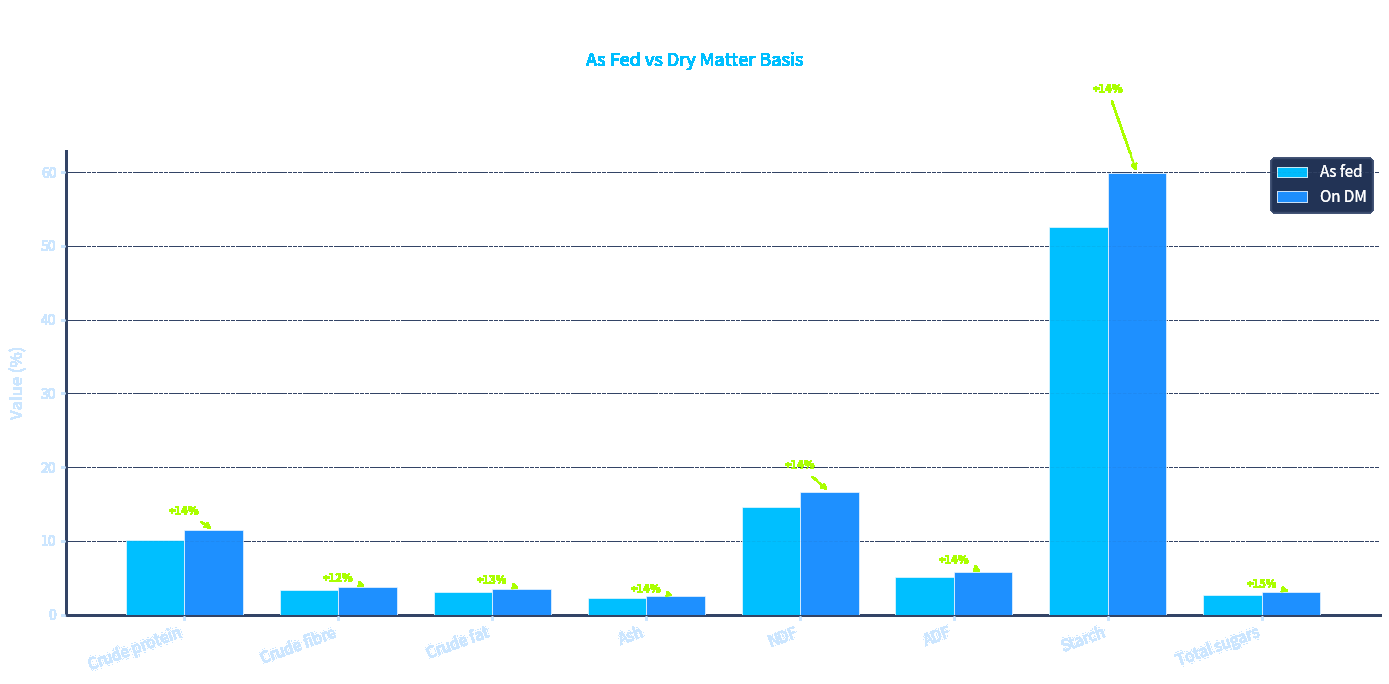

At which label does As fed reach its peak?

Starch